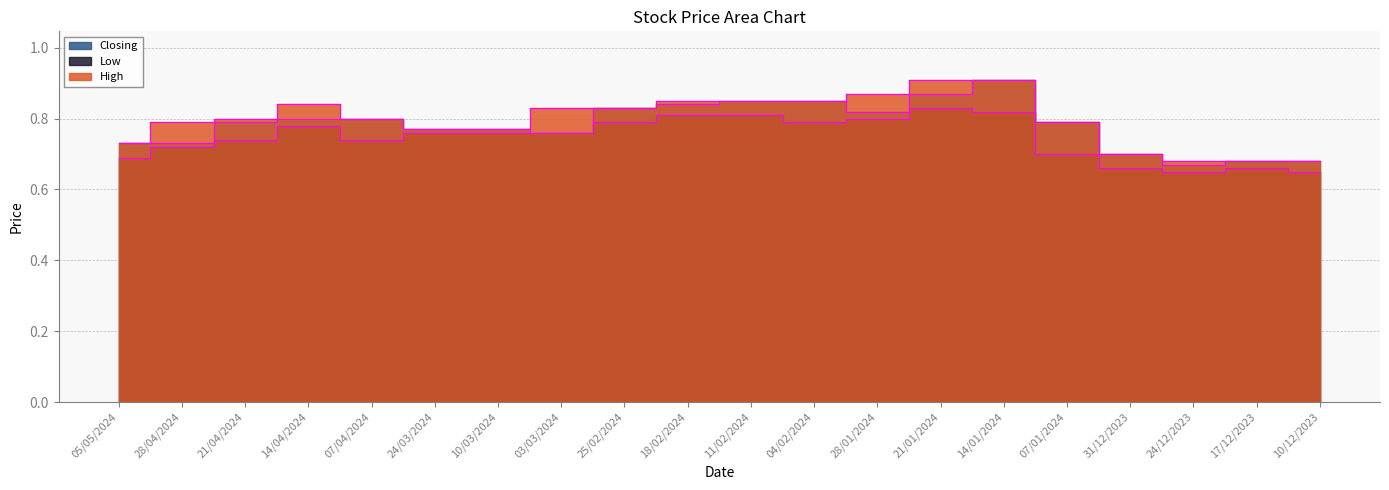

Is the value of Low at 24/03/2024 greater than the value of High at 05/05/2024?

Yes